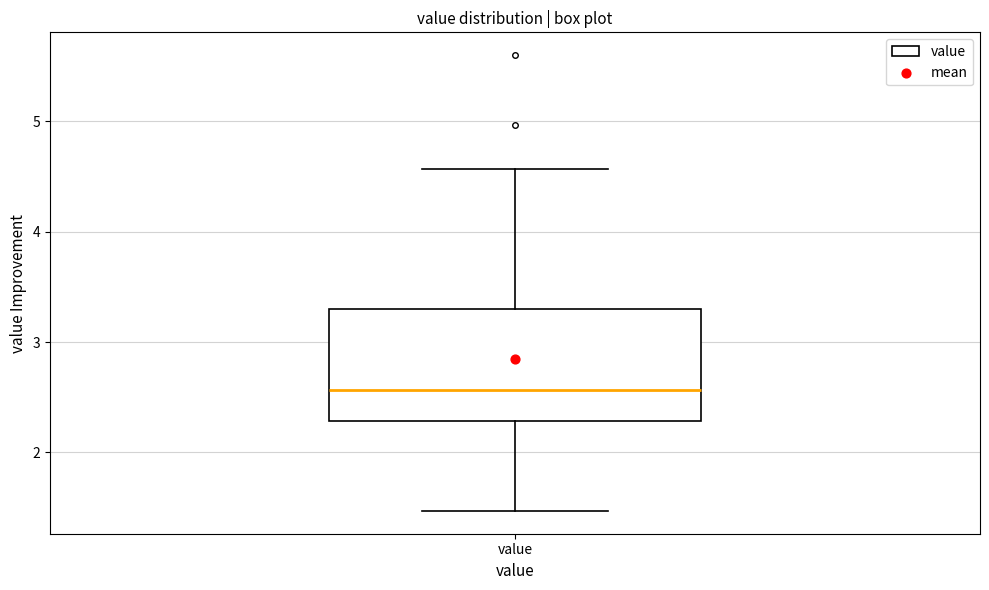

Transcribe this box plot: give where the median line is, the range the box spans, and where the two whiskers end, as read against the y-axis. The values are not printed on the chart, so give them approximately, as read against the axis.

median 2.6, box 2.3 to 3.3, whiskers 1.5 to 4.6